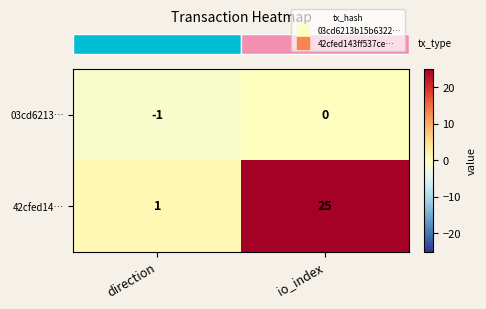

What is the sum of all 42cfed14… values?

26